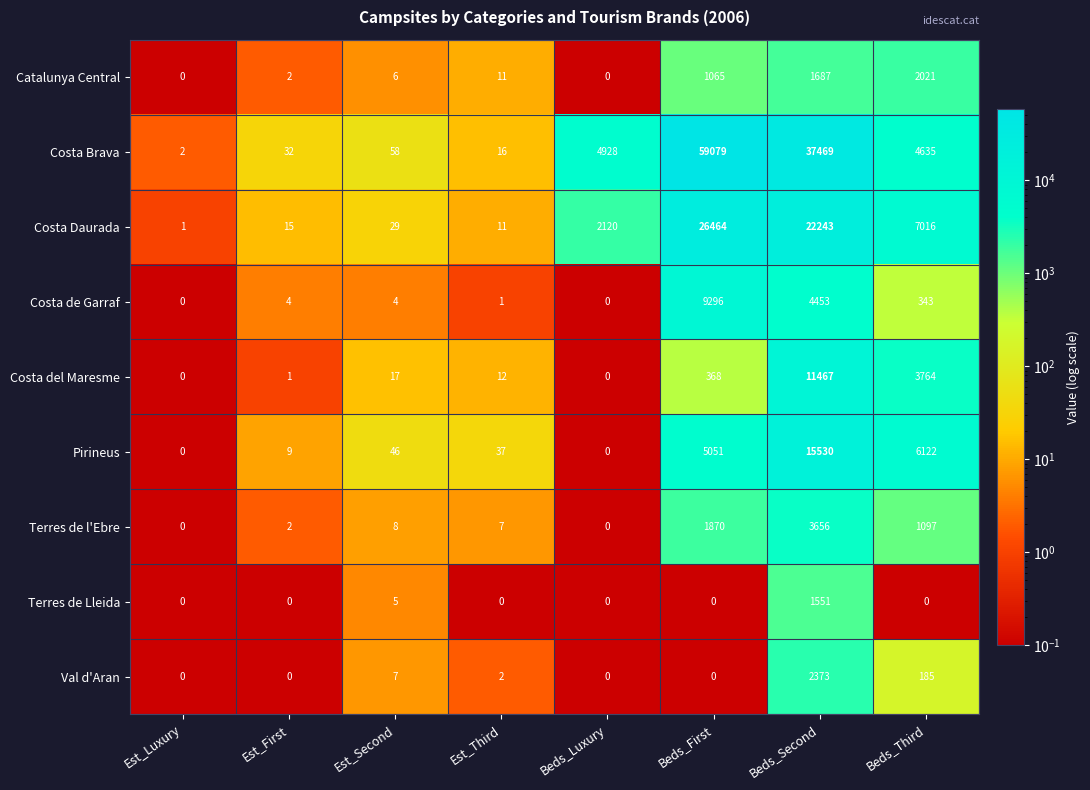

Which series has the largest total across all categories?

Costa Brava